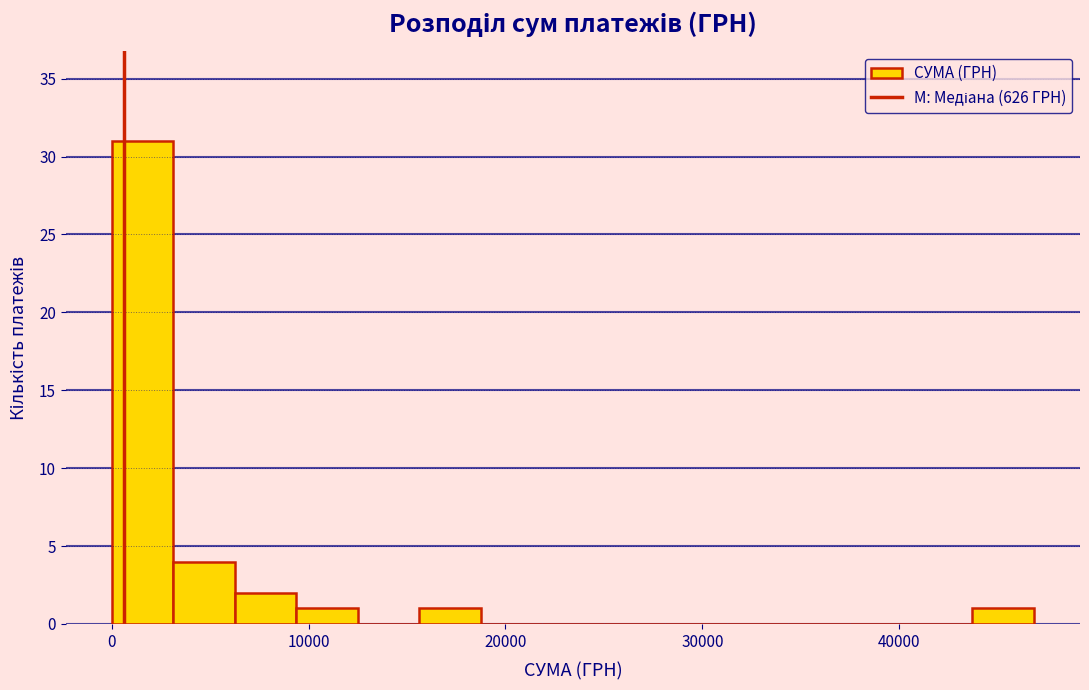

Around what value on the x-axis is the tallest bar? Give the approximate position of its centre, as read against the axis.

2000